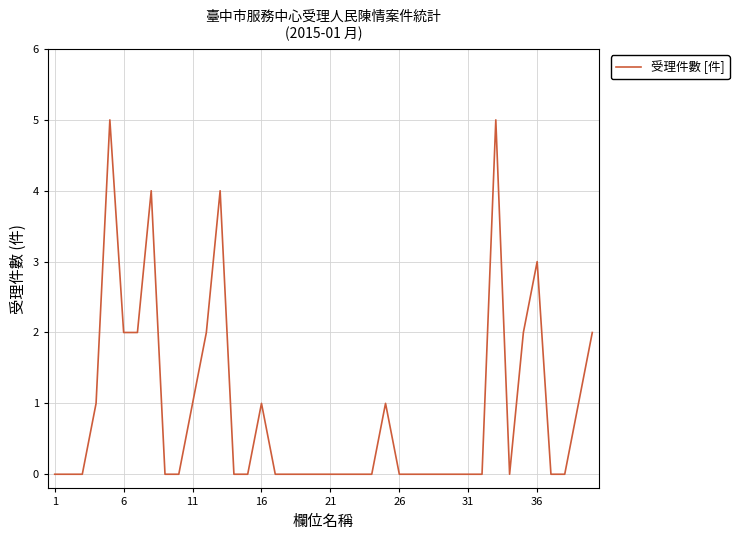

What is the greatest value displayed?

5